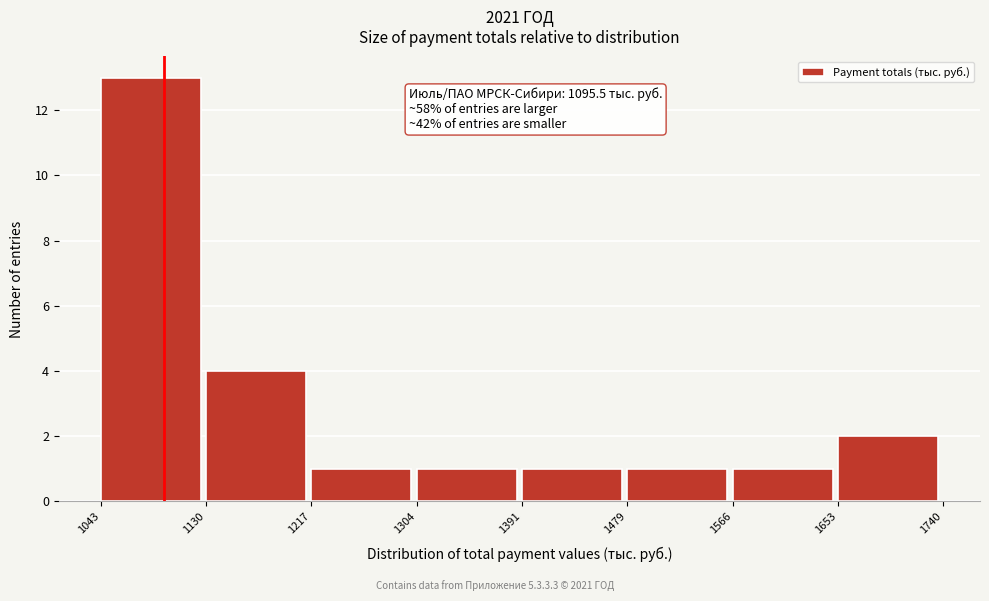

Over which range of the x-axis is the bar tallest?

1043 to 1130